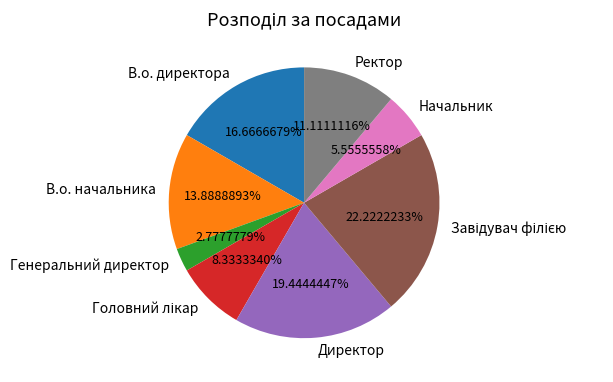

Which category has the smallest portion of the pie?

Генеральний директор